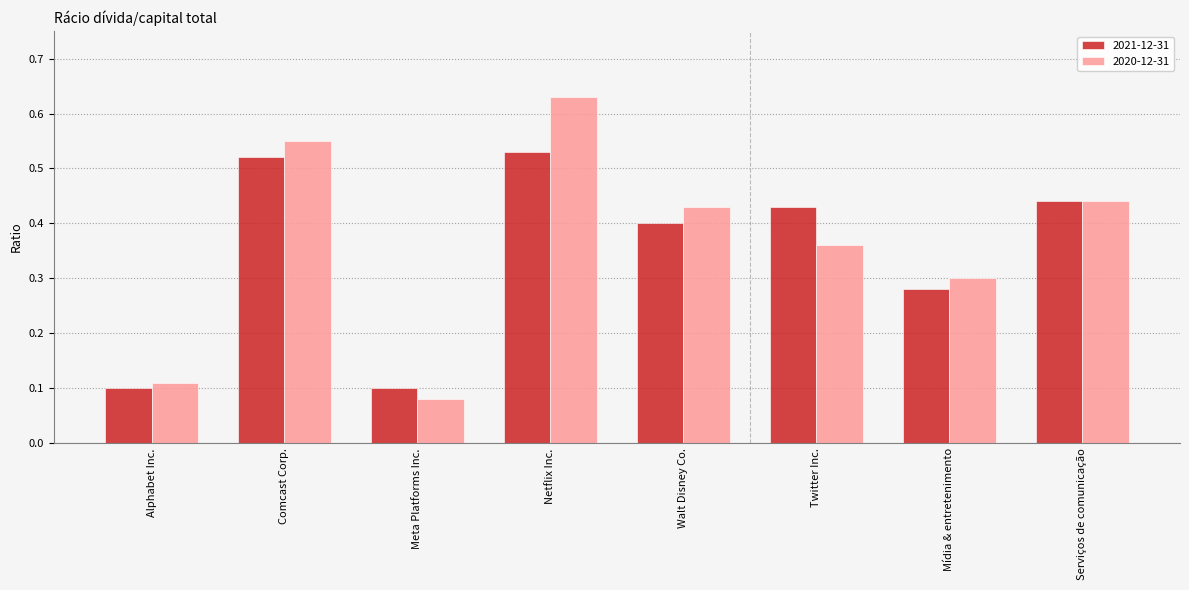

What are all the series names shown in the legend?

2021-12-31, 2020-12-31